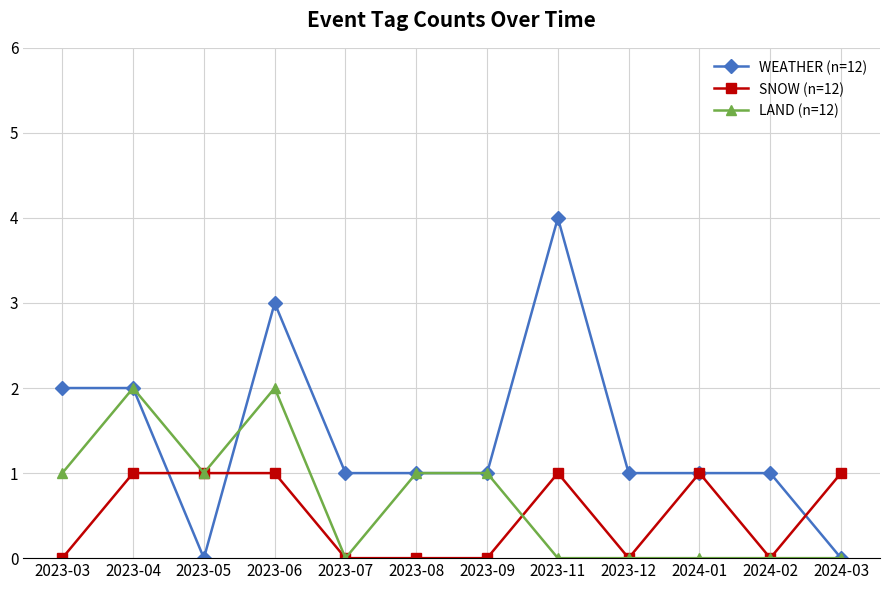

Reading right to left, list all the values displayed in this chart.

WEATHER (n=12): 0	1	1	1	4	1	1	1	3	0	2	2
SNOW (n=12): 1	0	1	0	1	0	0	0	1	1	1	0
LAND (n=12): 0	0	0	0	0	1	1	0	2	1	2	1